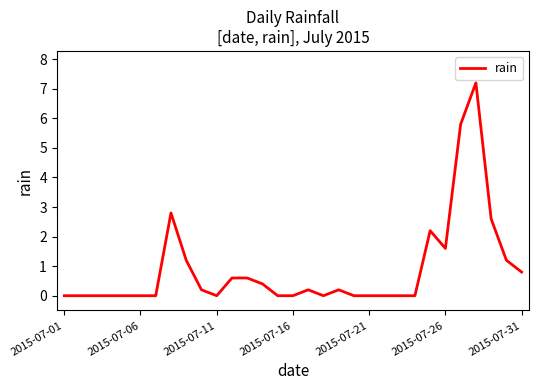

Reading left to right, list all the values displayed in this chart.

0.0	0.0	0.0	0.0	0.0	0.0	0.0	2.8	1.2	0.2	0.0	0.6	0.6	0.4	0.0	0.0	0.2	0.0	0.2	0.0	0.0	0.0	0.0	0.0	2.2	1.6	5.8	7.2	2.6	1.2	0.8